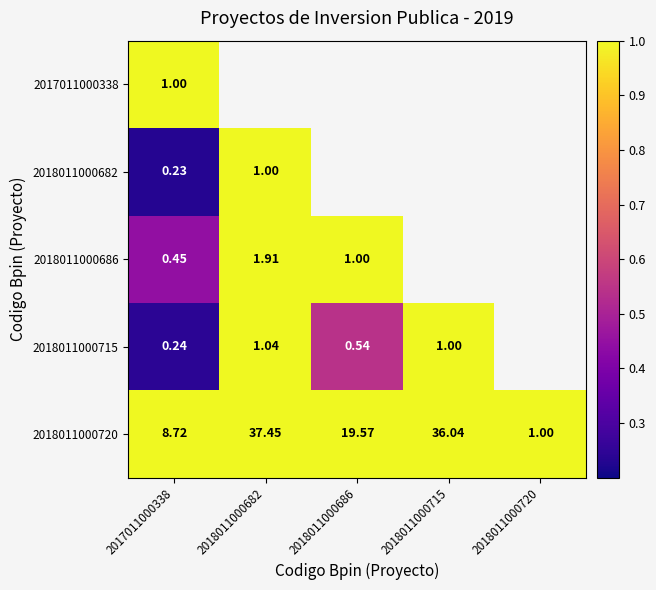

The 2018011000715 series shows 1.0 at 2018011000682. True or false?

True